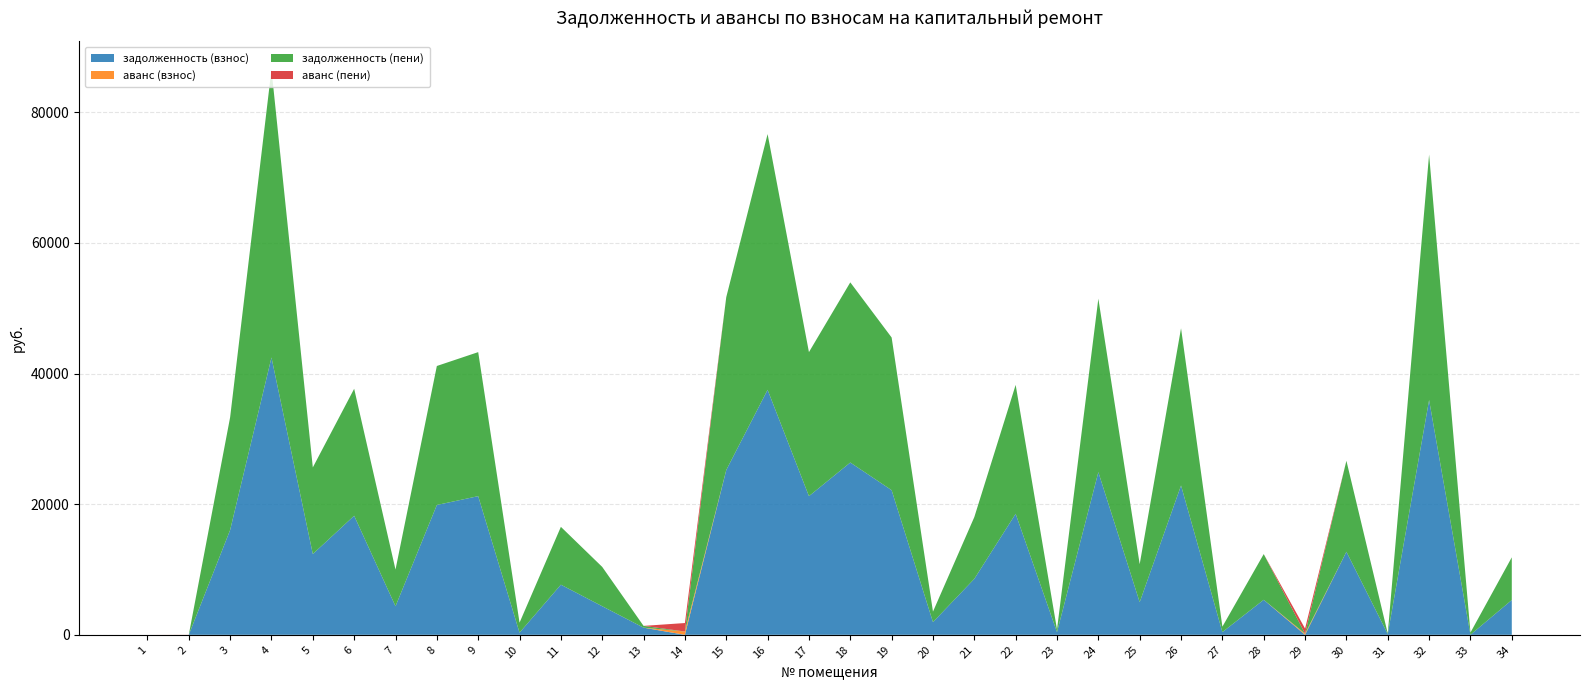

Reading left to right, what are all the values shown in this chart?

задолженность (взнос): 1=0.0	2=0.0	3=16049.4	4=42468.2	5=12372.2	6=18234.5	7=4373.7	8=19880.5	9=21234.0	10=327.4	11=7677.7	12=4377.6	13=1094.4	14=0.0	15=25231.7	16=37518.2	17=21234.0	18=26382.5	19=22150.5	20=1944.0	21=8568.0	22=18532.9	23=408.0	24=24915.1	25=4998.9	26=22868.6	27=417.0	28=5361.6	29=0.0	30=12720.3	31=111.2	32=35955.0	33=10.3	34=5329.6
аванс (взнос): 1=0.0	2=5.2	3=0.0	4=0.0	5=0.0	6=0.0	7=0.0	8=0.0	9=0.0	10=0.0	11=0.0	12=0.0	13=0.0	14=505.8	15=0.0	16=0.0	17=0.0	18=0.0	19=0.0	20=0.0	21=0.0	22=0.0	23=0.0	24=0.0	25=0.0	26=0.0	27=0.0	28=0.0	29=174.6	30=0.0	31=0.0	32=0.0	33=0.0	34=0.0
задолженность (пени): 1=0.0	2=0.0	3=17266.2	4=44109.8	5=13262.6	6=19441.7	7=5616.9	8=21284.5	9=22054.8	10=1532.2	11=8856.1	12=6019.2	13=273.6	14=0.0	15=26474.9	16=39159.8	17=22054.8	18=27589.7	19=23379.3	20=1605.6	21=9460.8	22=19737.7	23=408.0	24=26556.7	25=5819.7	26=24073.4	27=828.8	28=7000.8	29=0.0	30=13927.5	31=93.2	32=37587.0	33=331.1	34=6536.8
аванс (пени): 1=0.0	2=8.0	3=0.0	4=0.0	5=0.0	6=0.0	7=0.0	8=0.0	9=0.0	10=0.0	11=0.0	12=0.0	13=0.0	14=1298.6	15=0.0	16=0.0	17=0.0	18=0.0	19=0.0	20=0.0	21=0.0	22=0.0	23=0.0	24=0.0	25=0.0	26=0.0	27=0.0	28=0.0	29=784.2	30=0.0	31=0.0	32=0.0	33=0.0	34=0.0